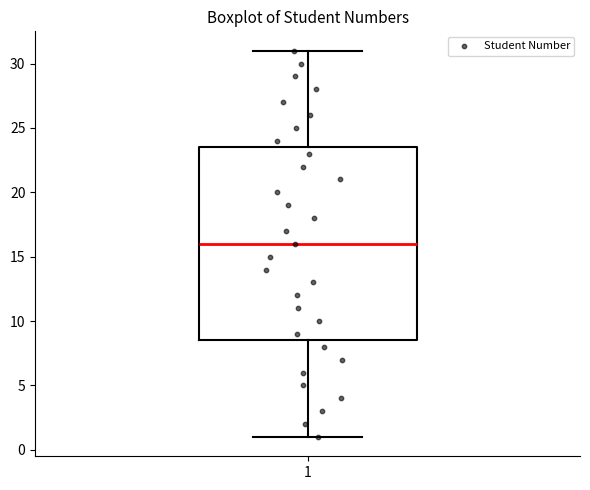

Read this box plot against the y-axis: the position of the median line, the range covered by the box, and the ends of both whiskers. The values are not printed on the chart, so give them approximately, as read against the axis.

median 16.0, box 8.5 to 23.5, whiskers 1.0 to 31.0